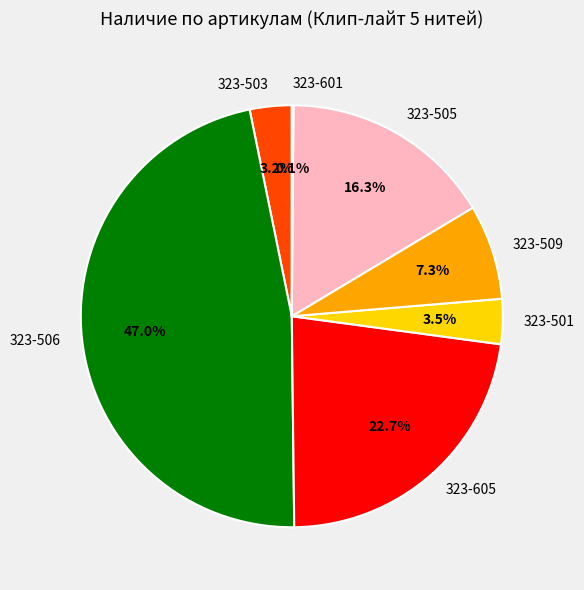

Does 323-503 account for over 50% of the chart?

No